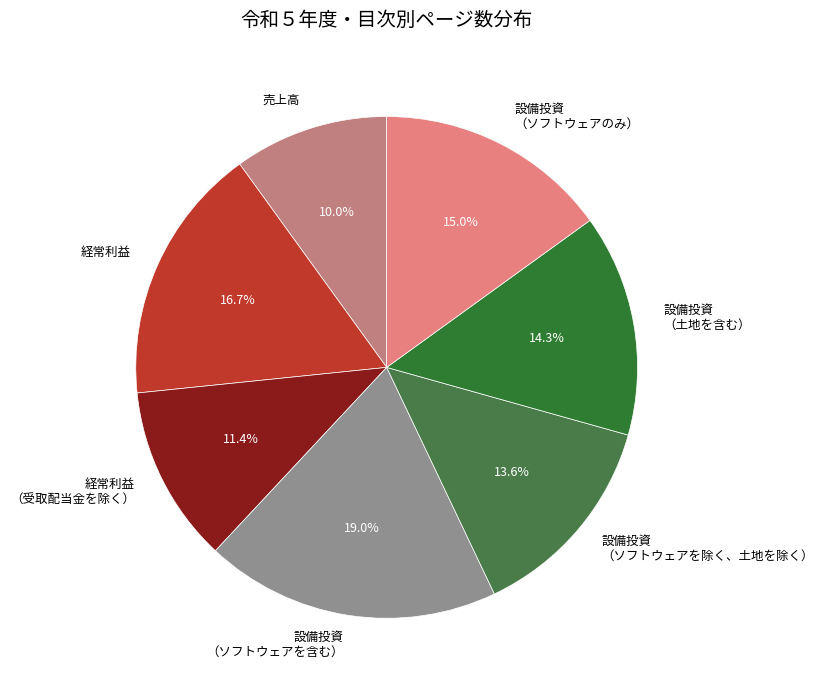

What percentage do 設備投資 （ソフトウェアのみ） and 設備投資 （ソフトウェアを除く、土地を除く） together represent?

28.6%